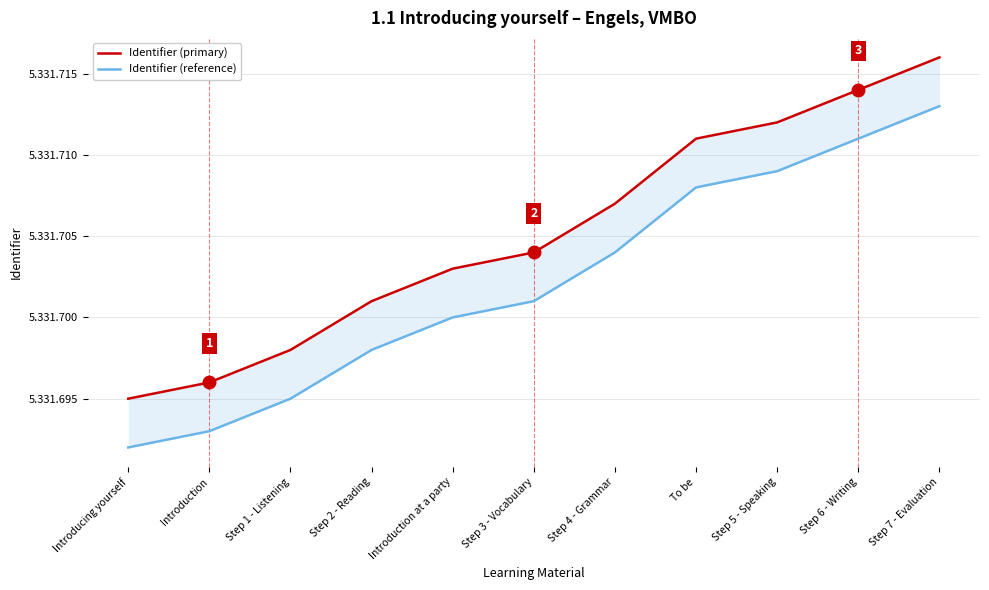

What is the difference between the Identifier (reference) values at Step 2 - Reading and Step 5 - Speaking?

11